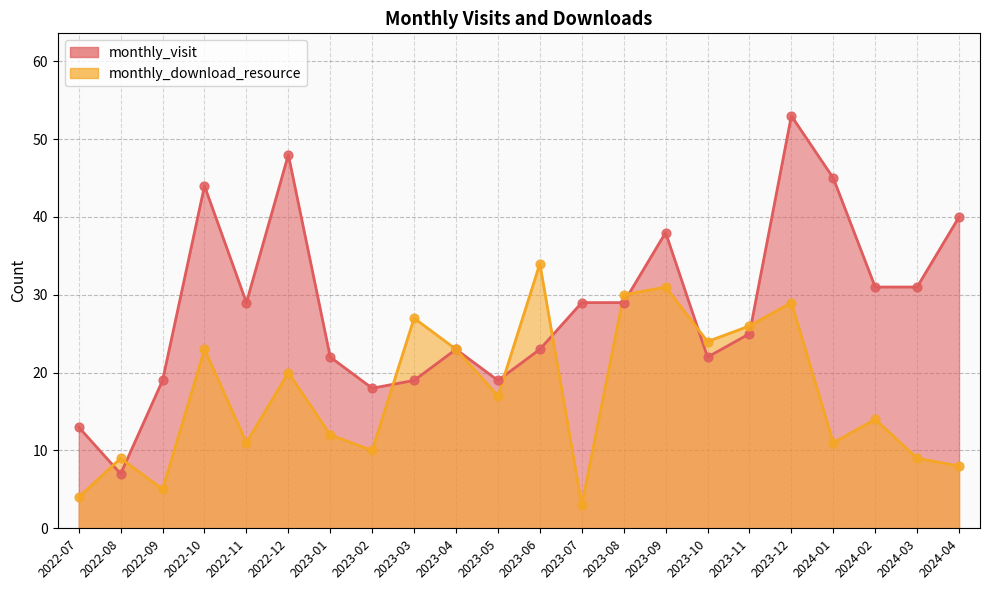

Which series has the widest spread of Y values?

monthly_visit